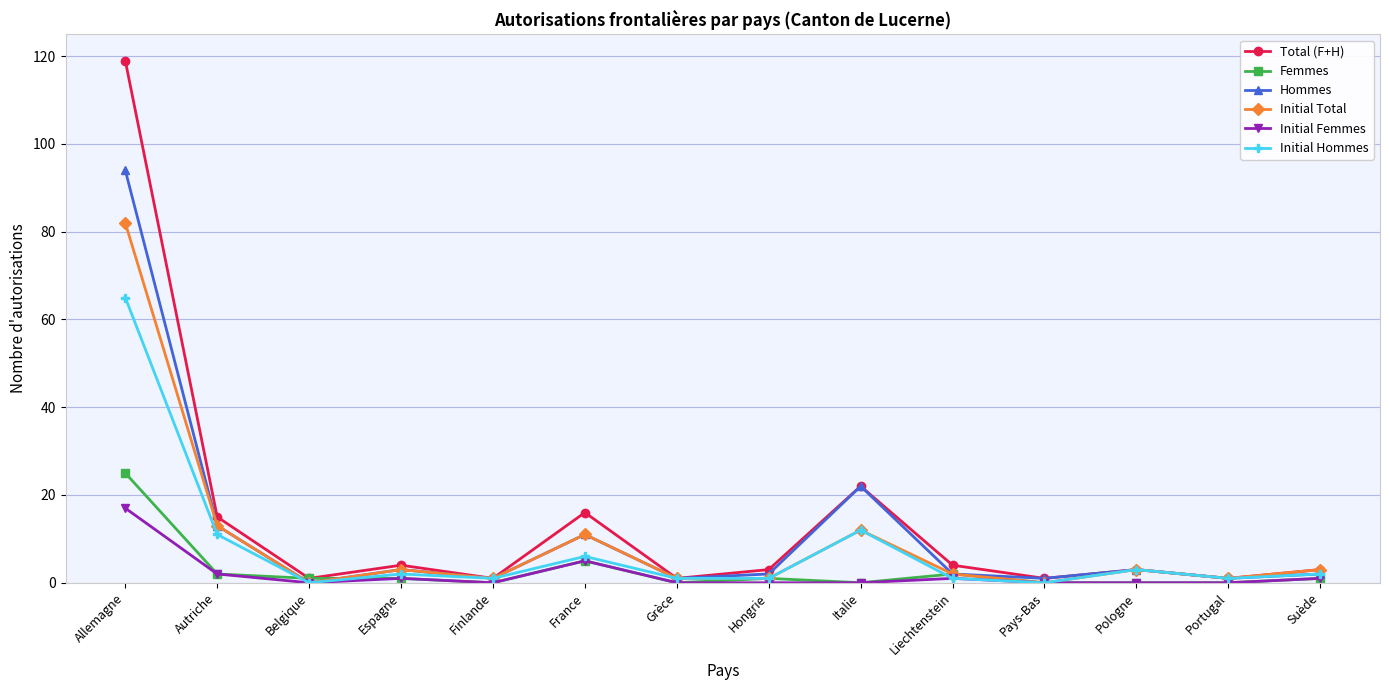

Where is Initial Hommes nearest to the value 32?

Italie